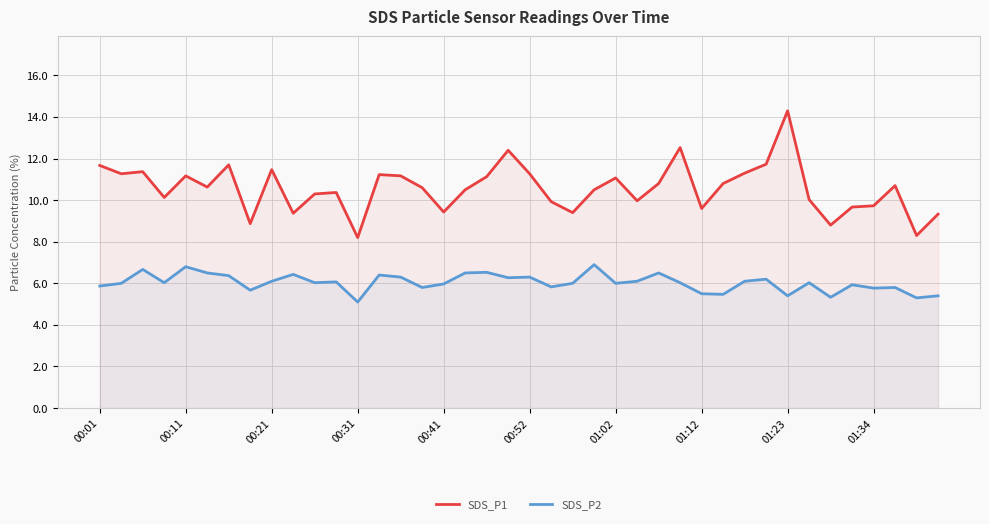

What is the difference between the second highest and second lowest values in the SDS_P2 series?

1.5